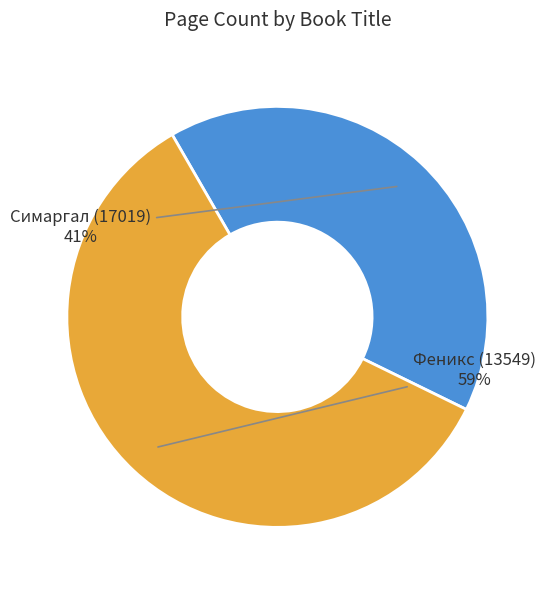

Is the sum of Симаргал (17019) and Феникс (13549) greater than half?

Yes